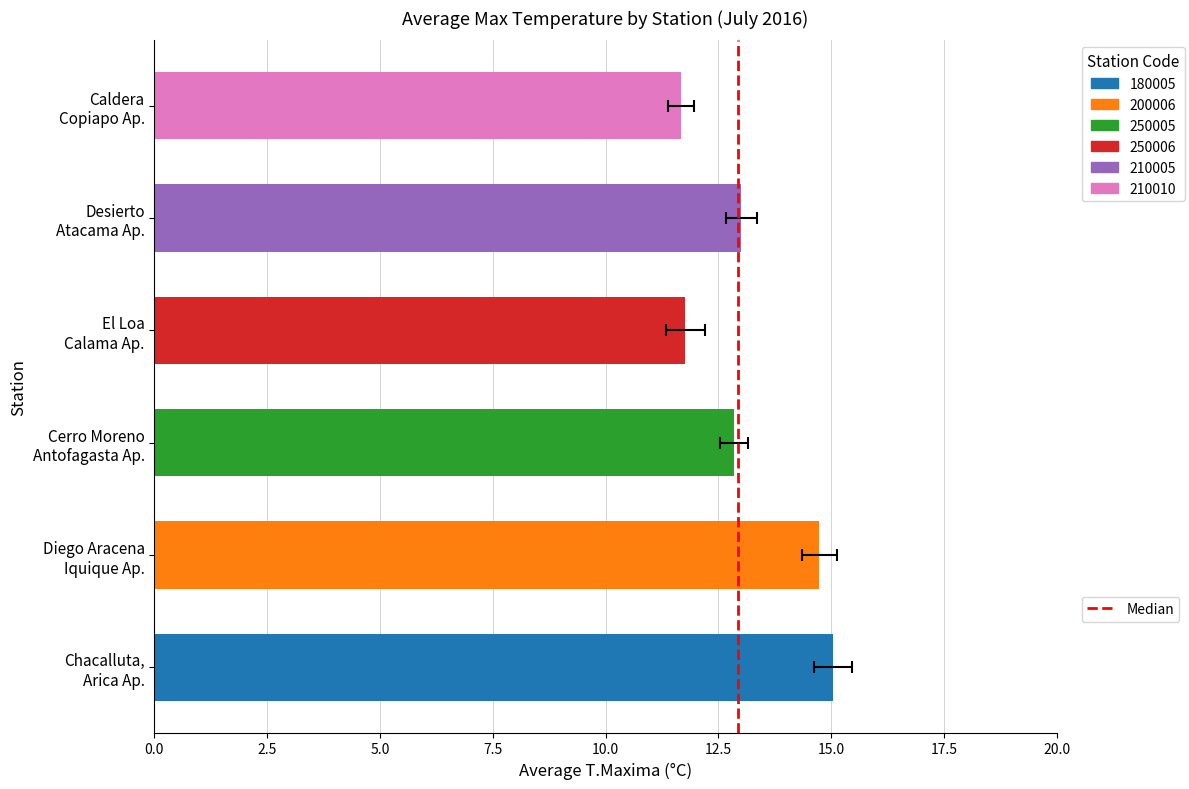

Which has a higher value, 0.0 or 2.5?

2.5